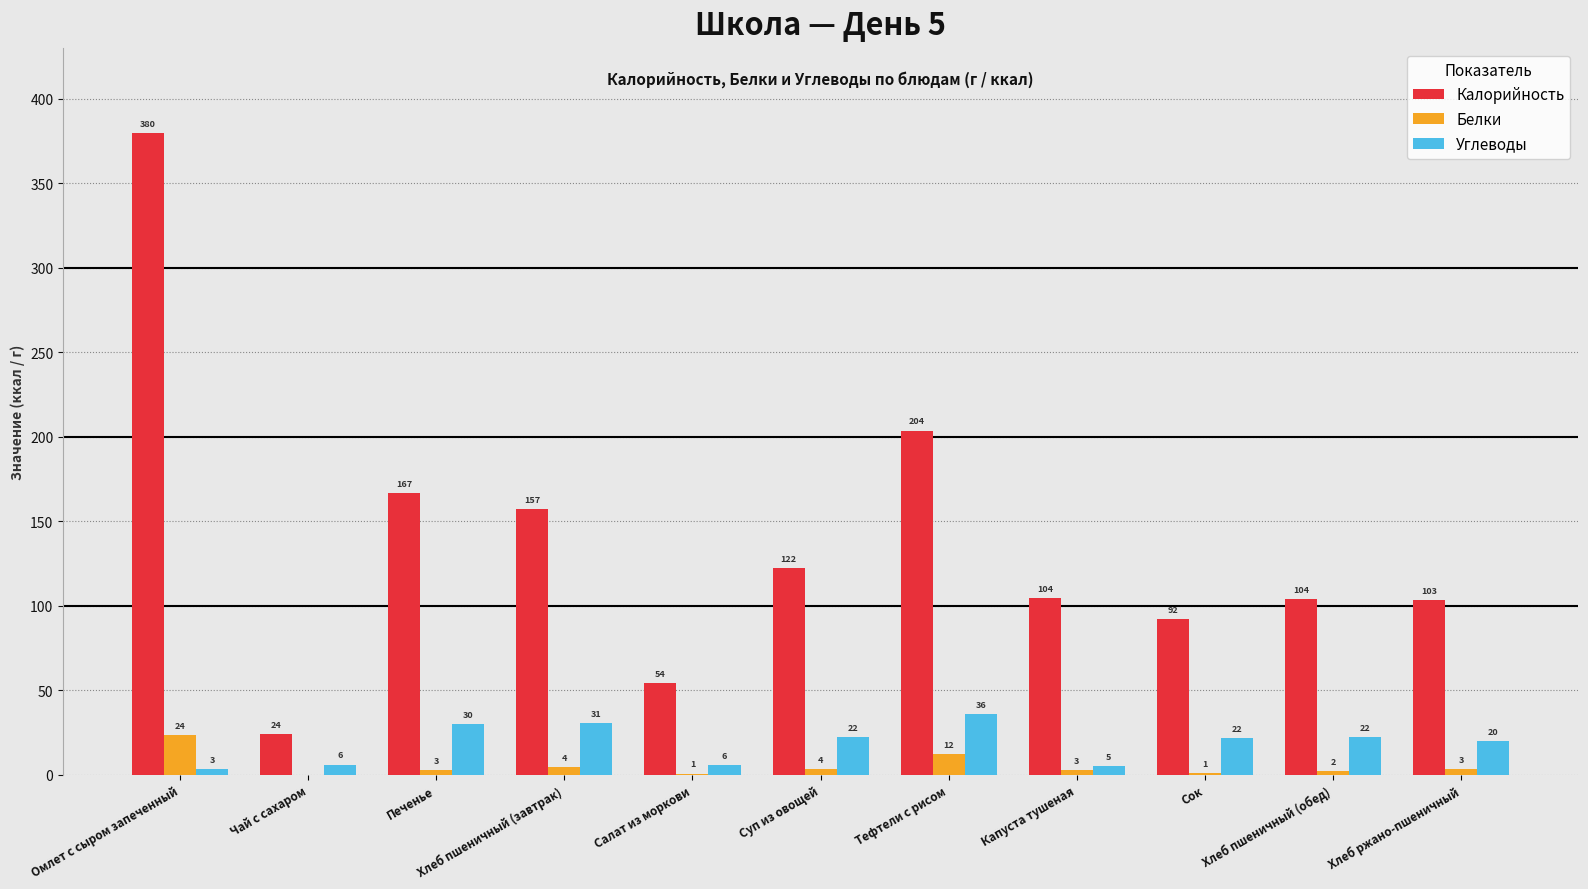

At which category is the sum across all series the highest?

Омлет с сыром запеченный